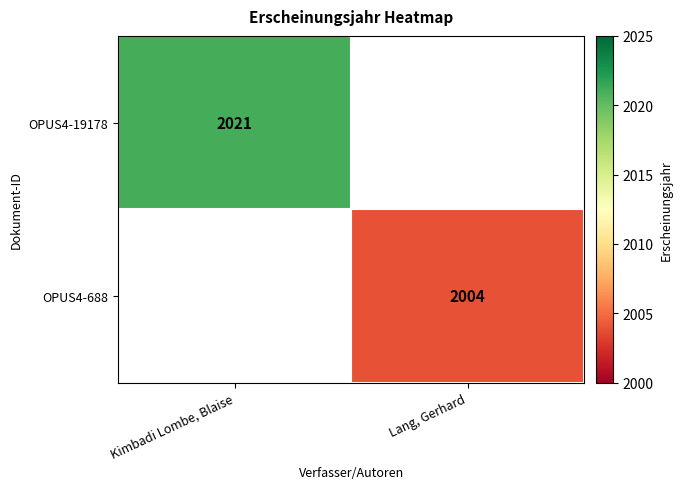

True or false: OPUS4-19178 has a value of 1292 at Kimbadi Lombe, Blaise.

False